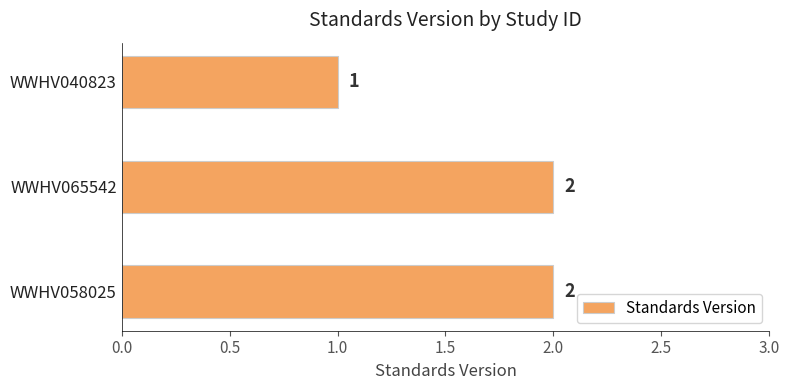

The value at WWHV058025 is 3. True or false?

False